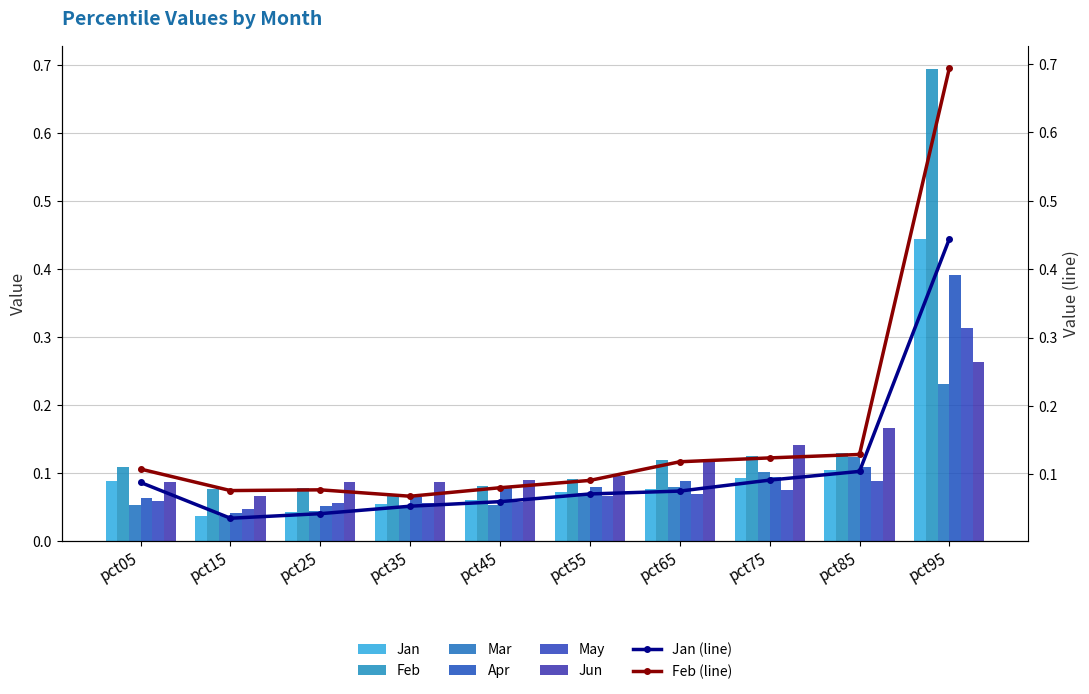

Is it true that Jun equals 0.1 at pct25?

True